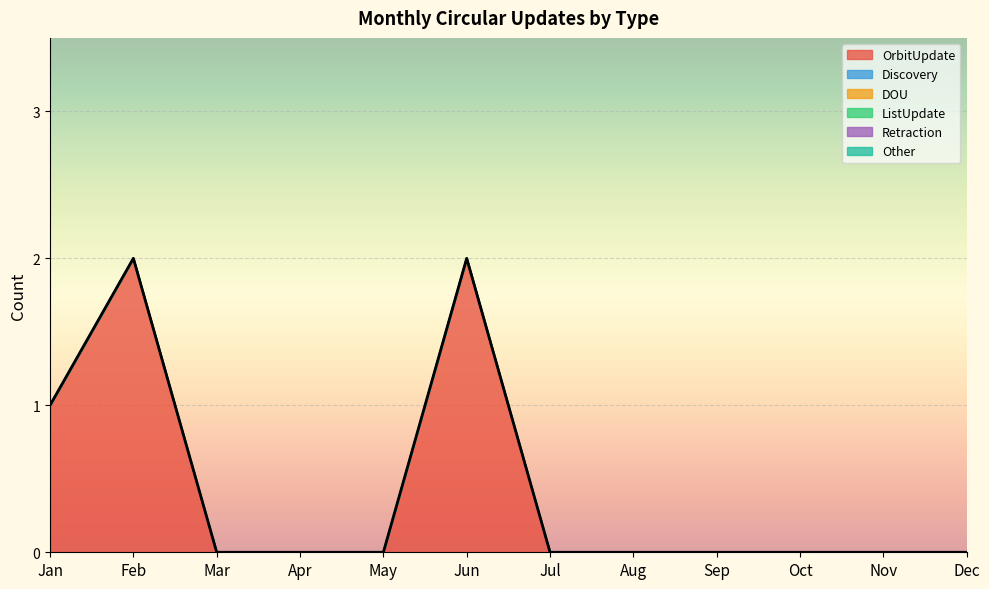

Rank the categories by OrbitUpdate value from highest to lowest.

Feb, Jun, Jan, Mar, Apr, May, Jul, Aug, Sep, Oct, Nov, Dec